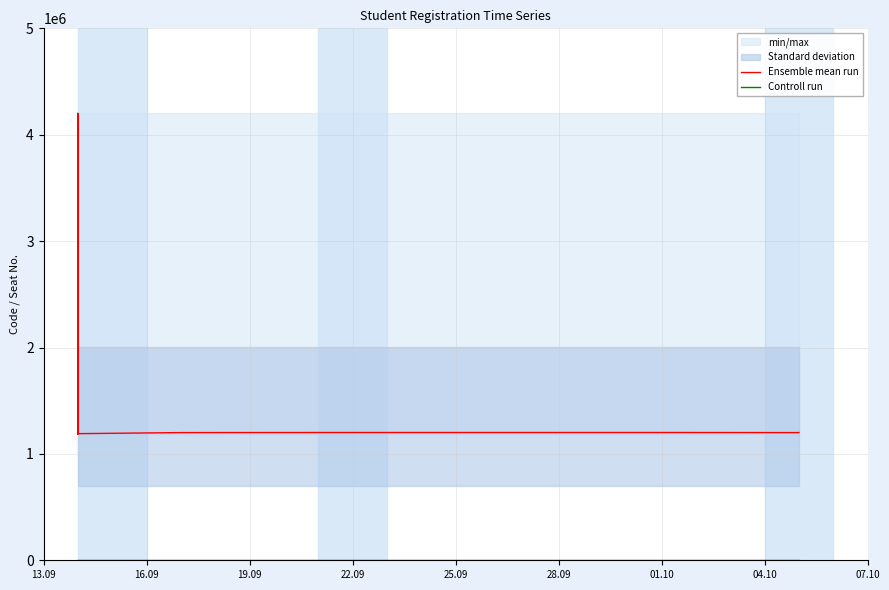

True or false: Ensemble mean run and Controll run cross at least once.

False